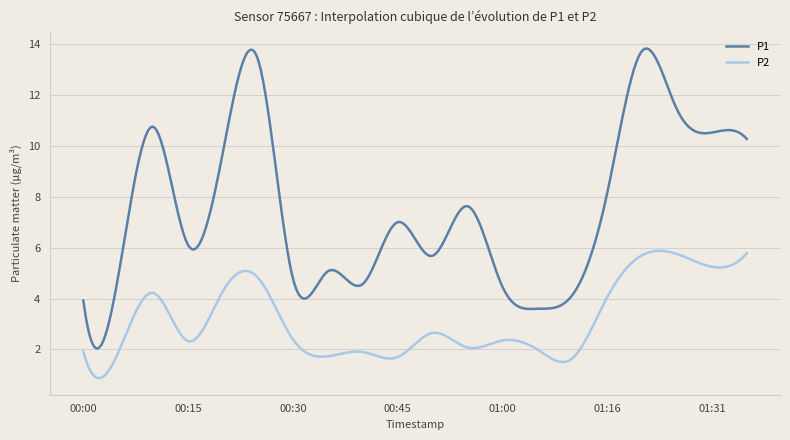

What is the difference between the maximum and minimum values in the P1 series?

11.8